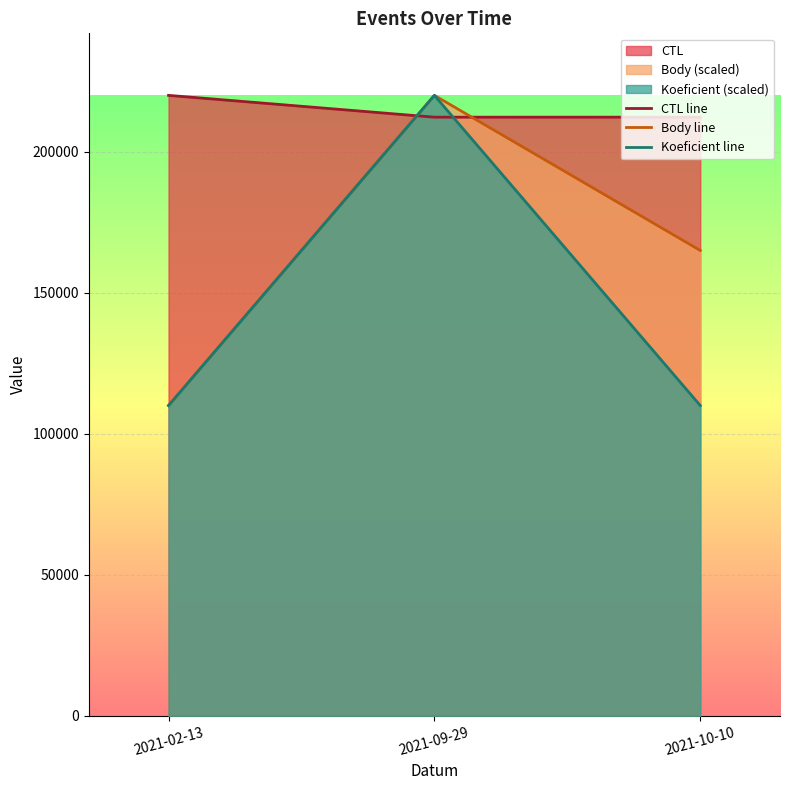

What is the label of the 3rd point from the left?

2021-10-10